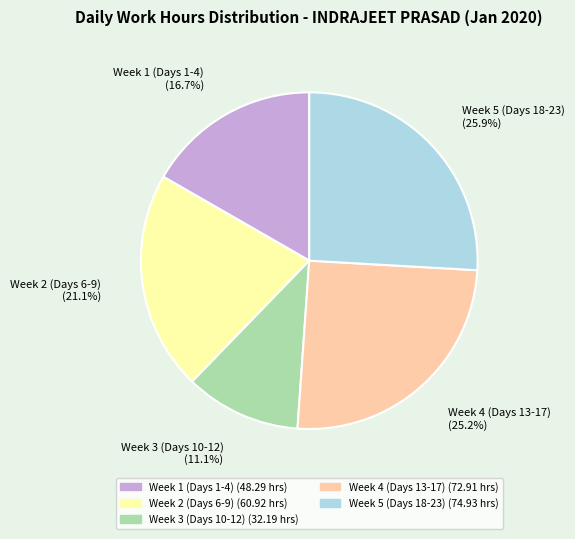

Is there a majority slice in this chart?

No